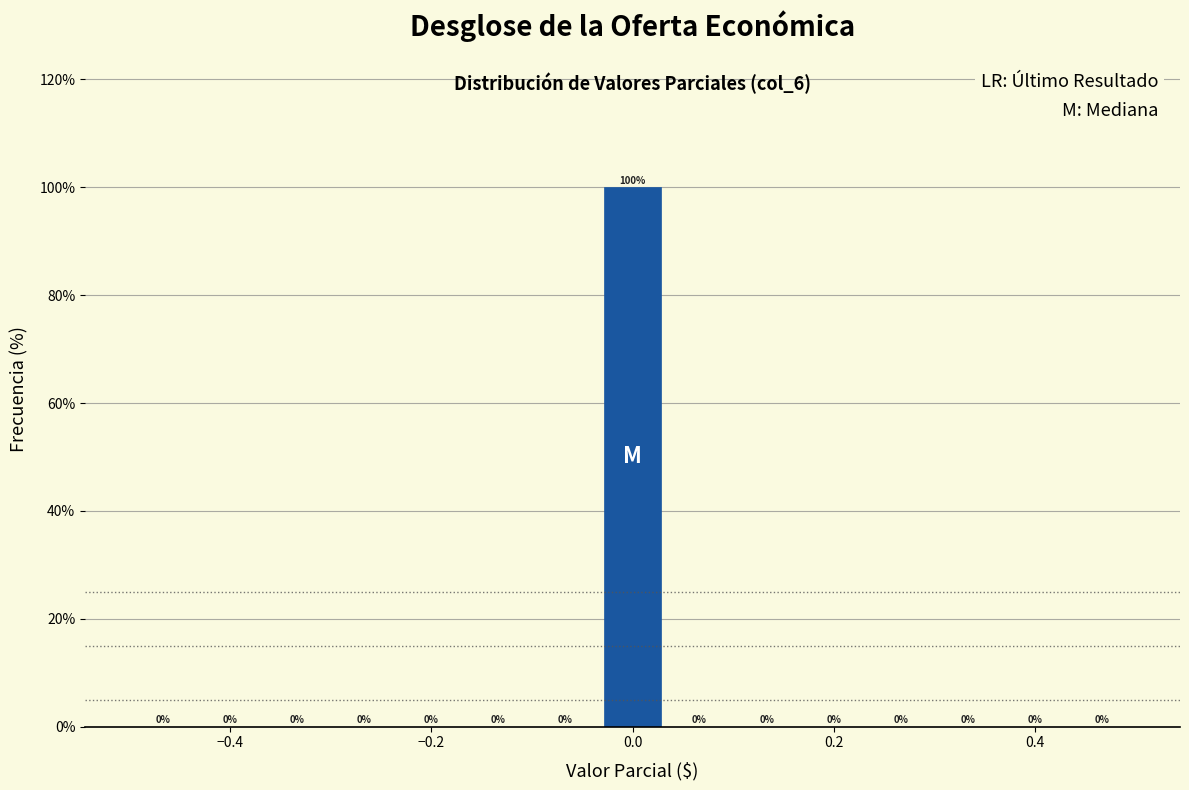

Around what value on the x-axis is the tallest bar? Give the approximate position of its centre, as read against the axis.

0.00